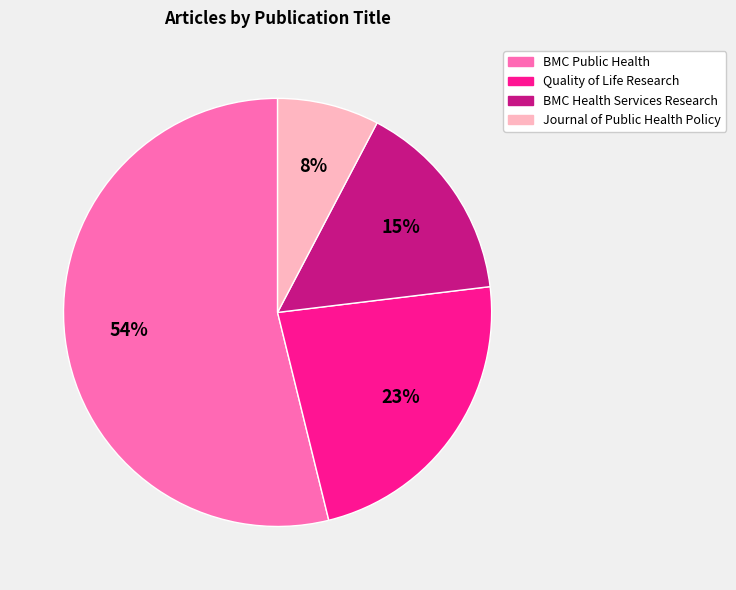

To the nearest percent, what is the combined percentage of BMC Health Services Research and Quality of Life Research?

38%